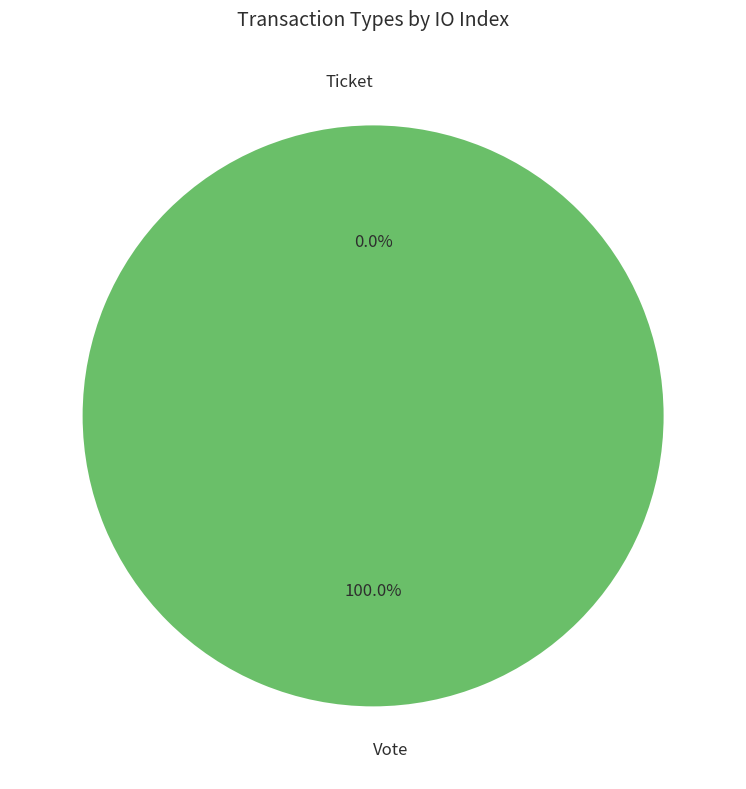

The Vote slice represents 100% of the pie. True or false?

True